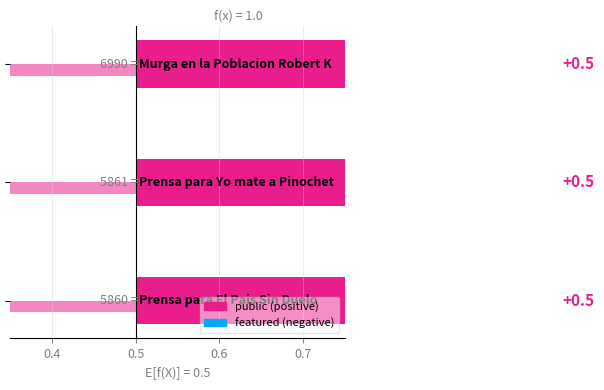

Is it true that featured equals 0.0 at 0.4?

False